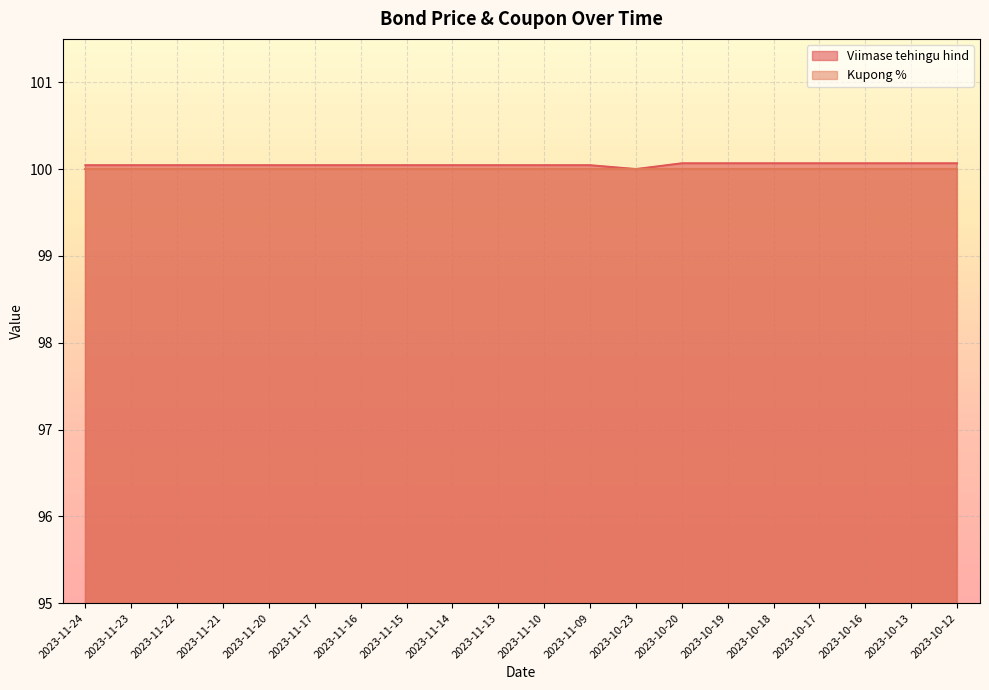

Does the chart display data point markers on the line(s)?

No